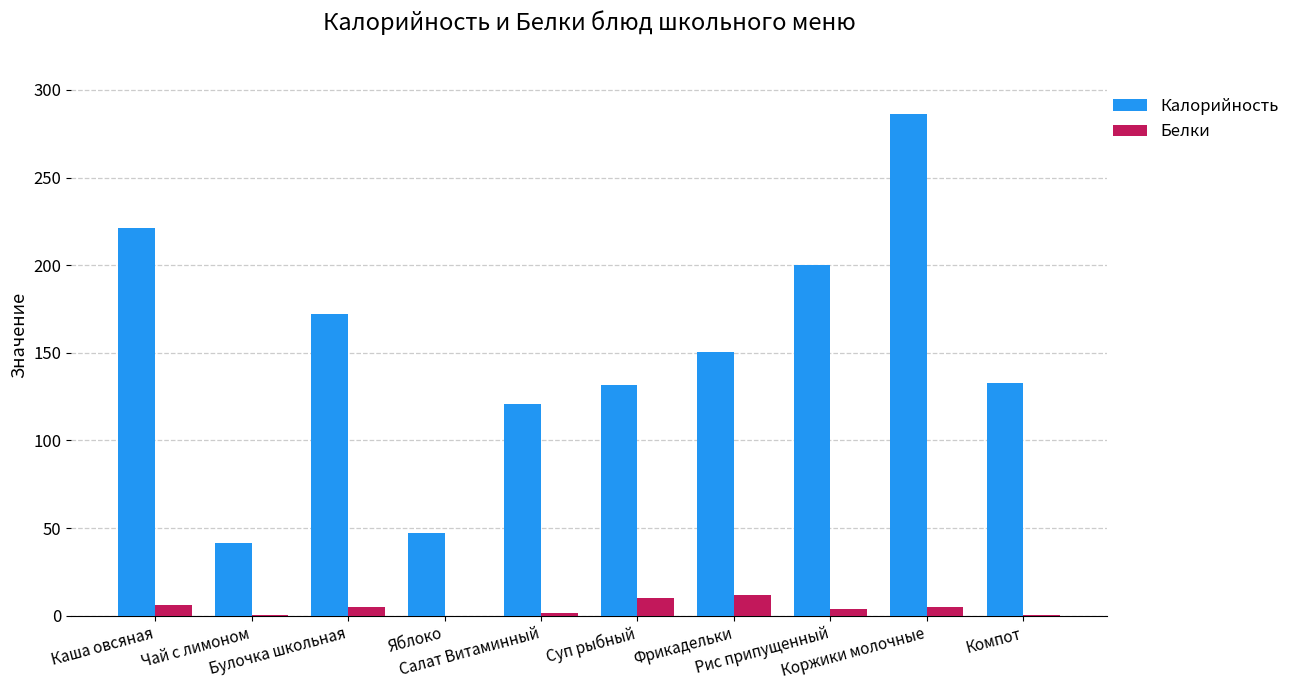

What is the maximum value shown in the chart?

286.0